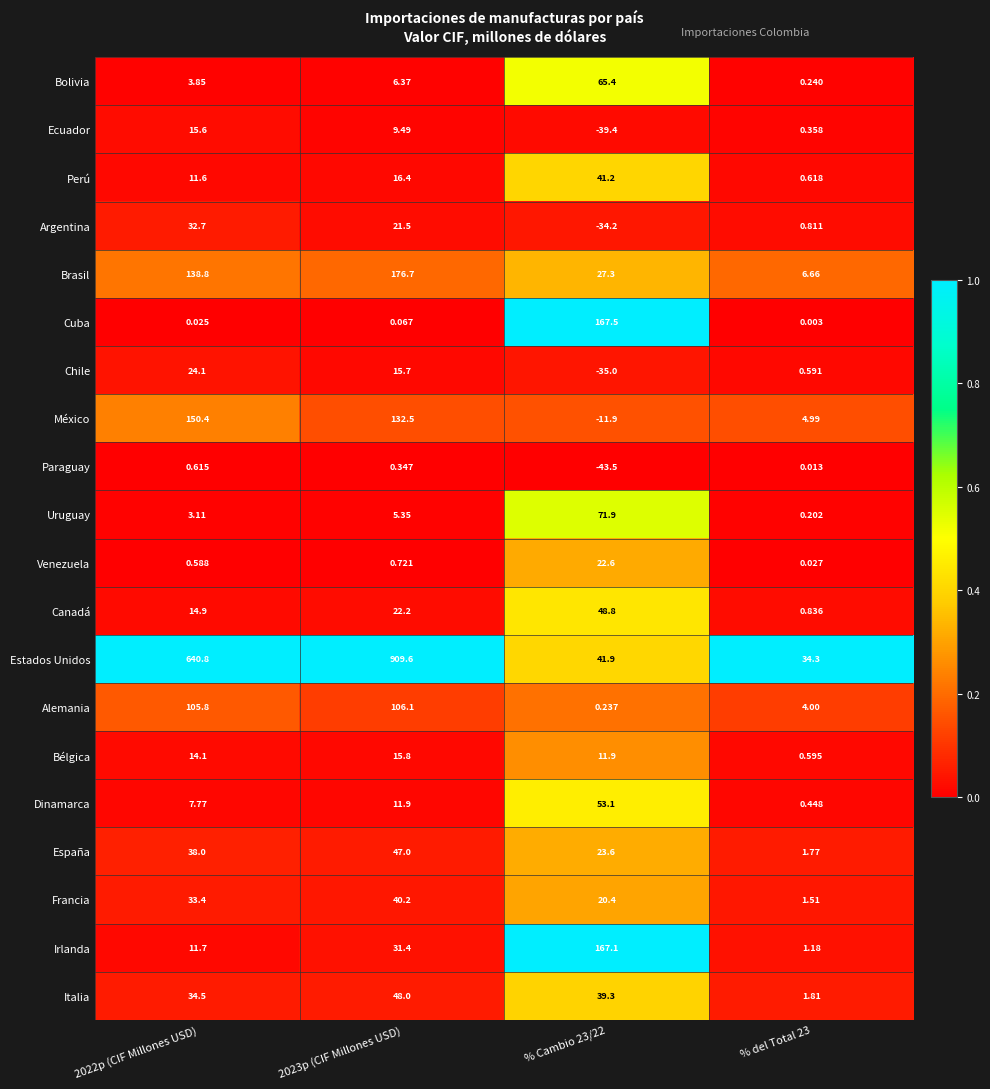

Which series has the largest range (max minus min)?

Estados Unidos